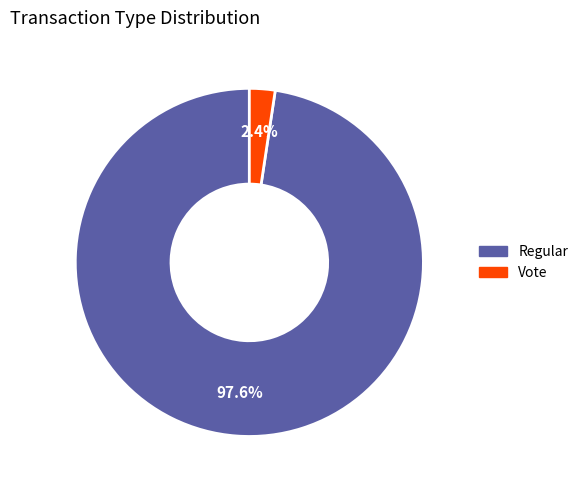

Which category has the biggest portion of the pie?

Regular